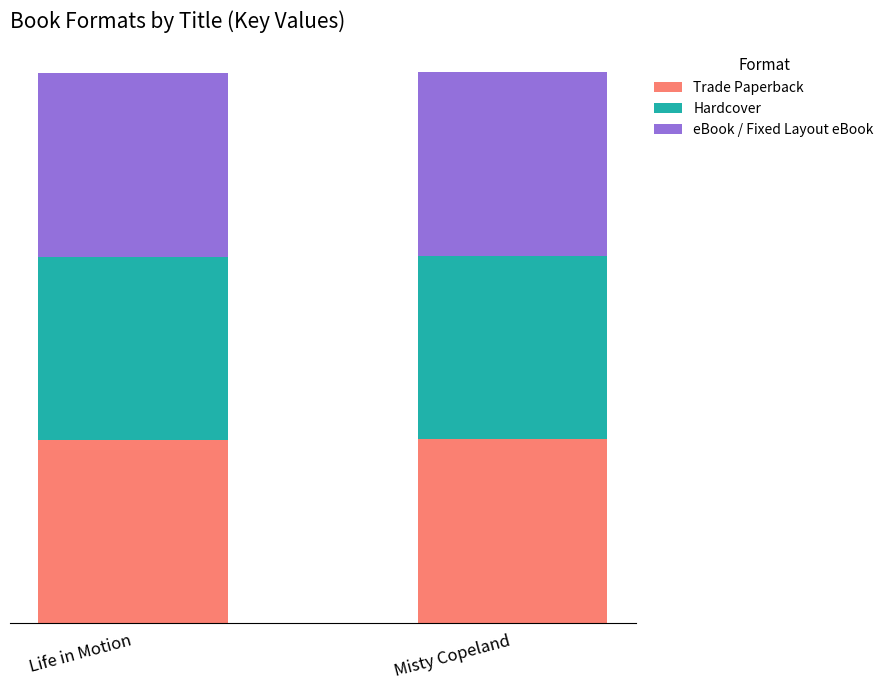

At how many categories does at least one series exceed 100211216?

1